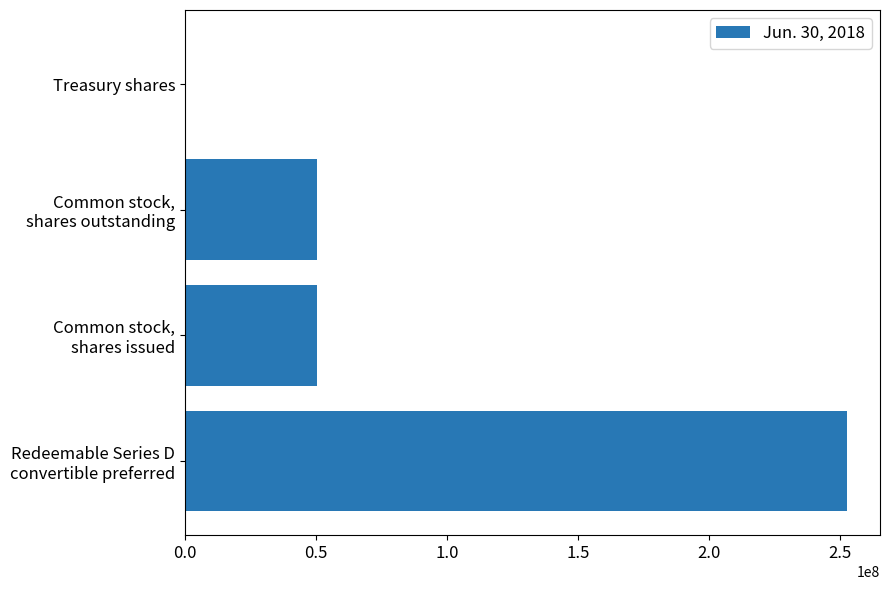

Does the chart contain stacked bars?

No